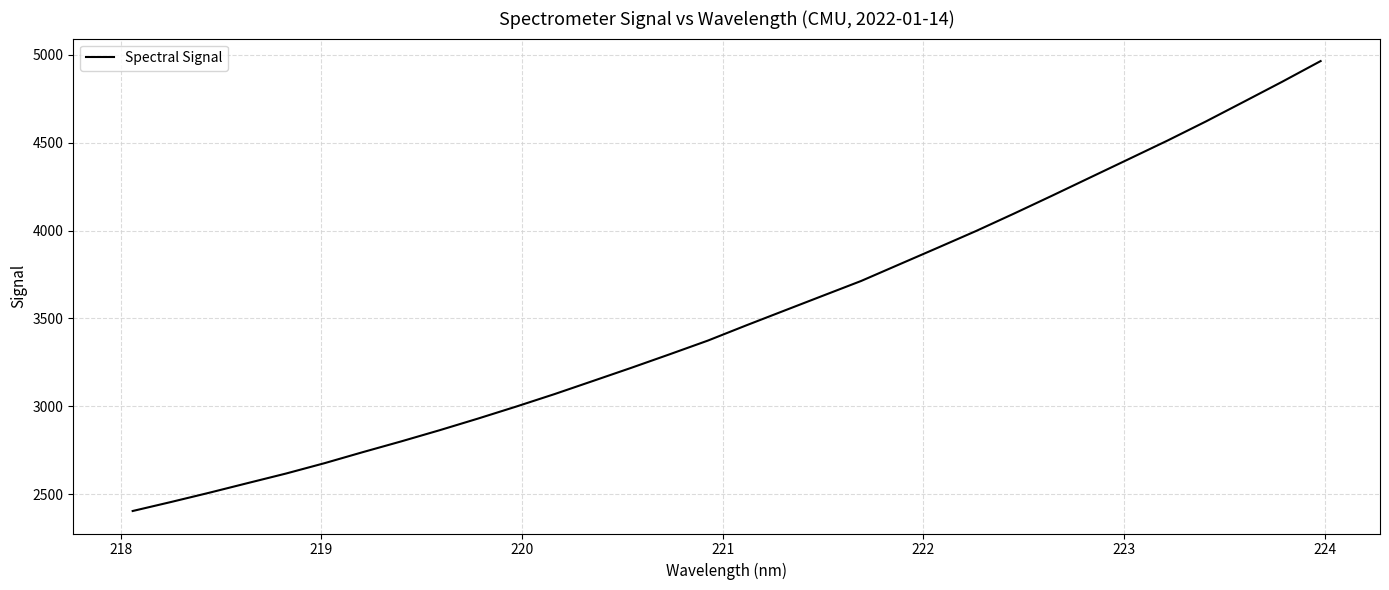

What is the smallest value displayed?

2404.5